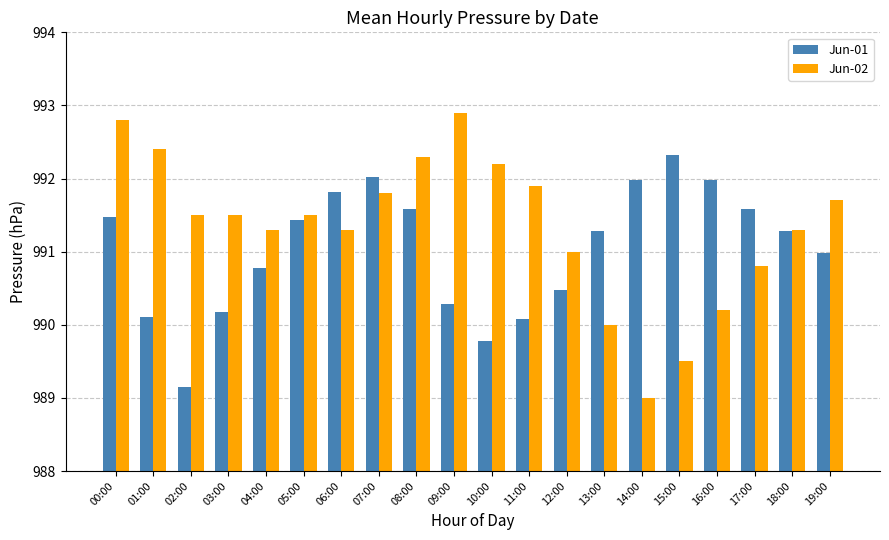

What is the greatest value displayed?

992.9